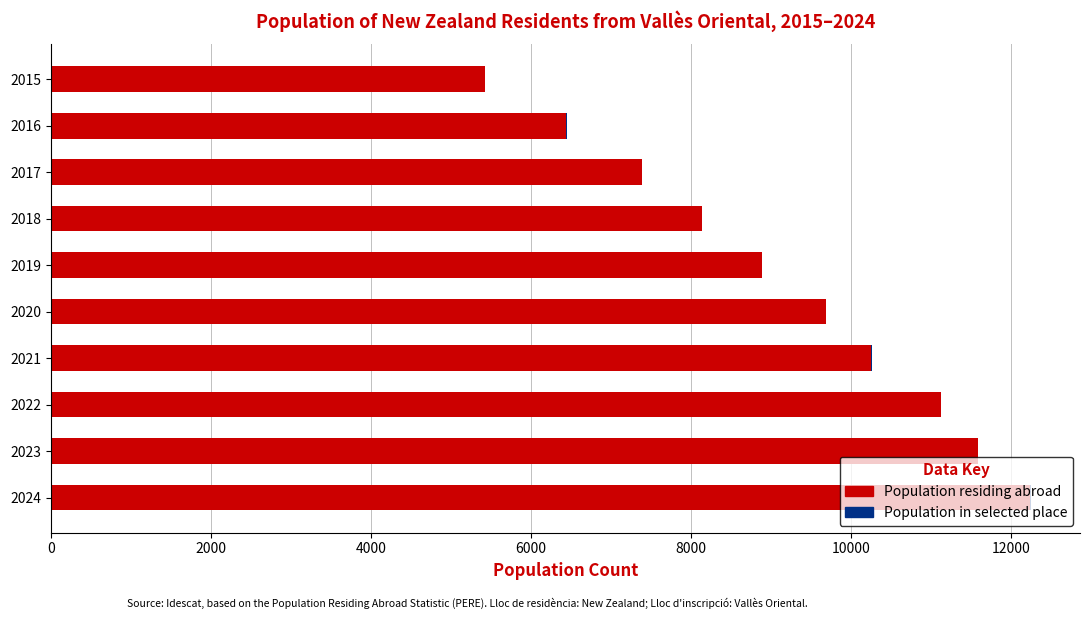

At which category is the sum across all series the highest?

2024